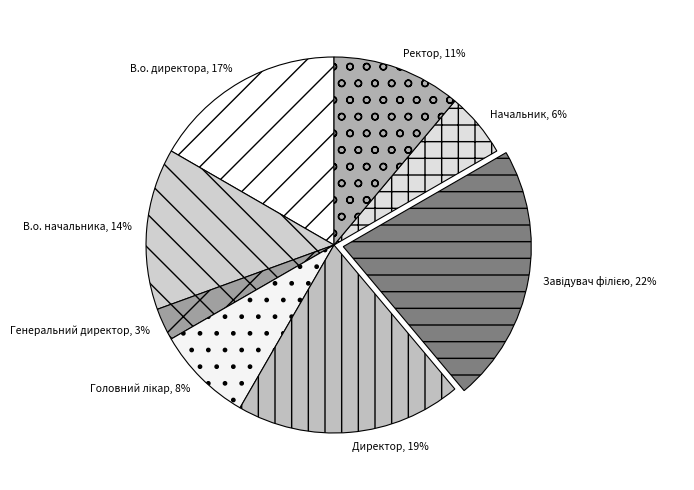

Between Начальник and Ректор, which is larger?

Ректор